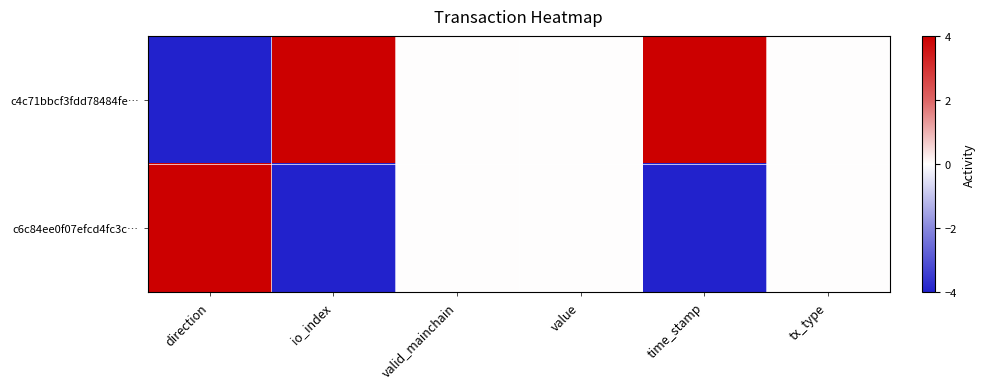

What is the spread (max minus min) of values at direction?

8